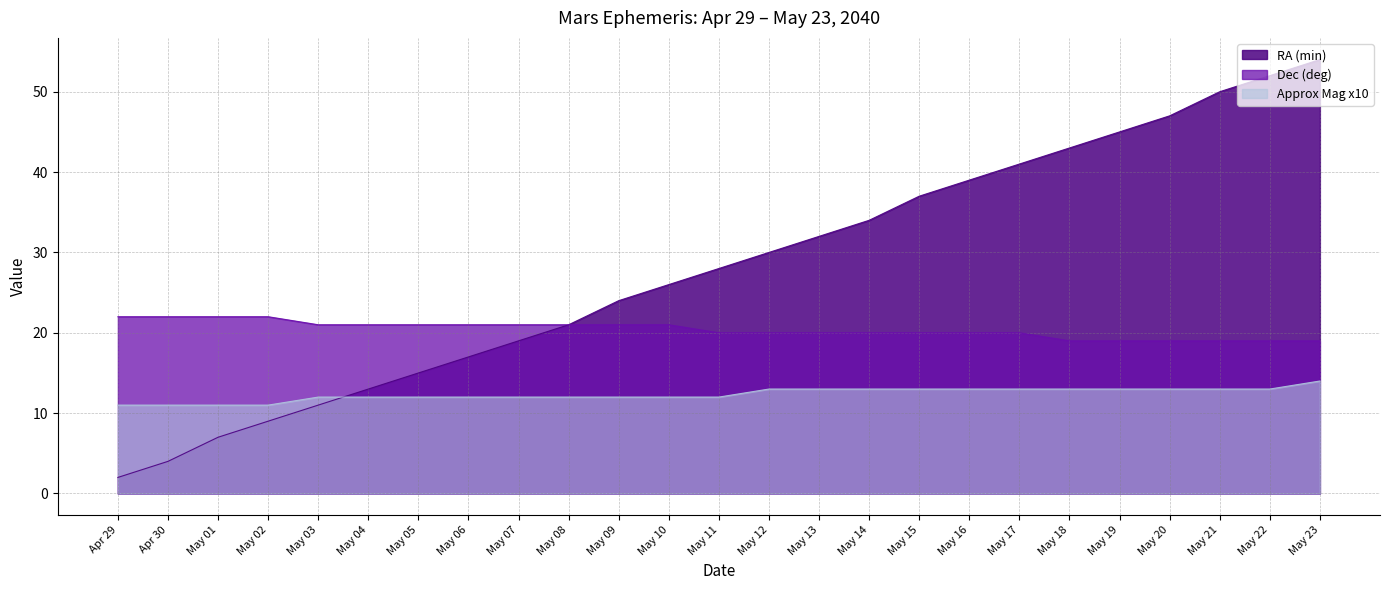

How many lines are shown in the chart?

3